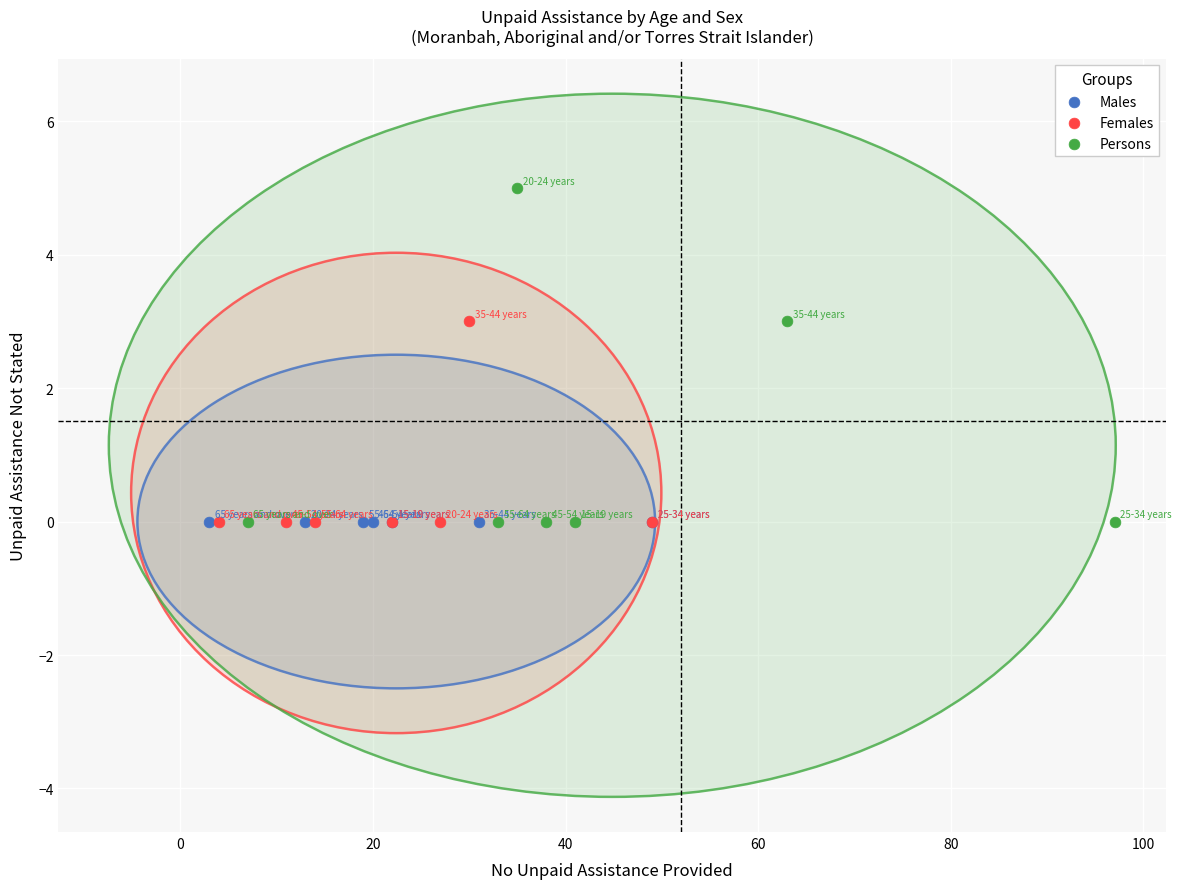

Which series contains the highest Y value?

Persons